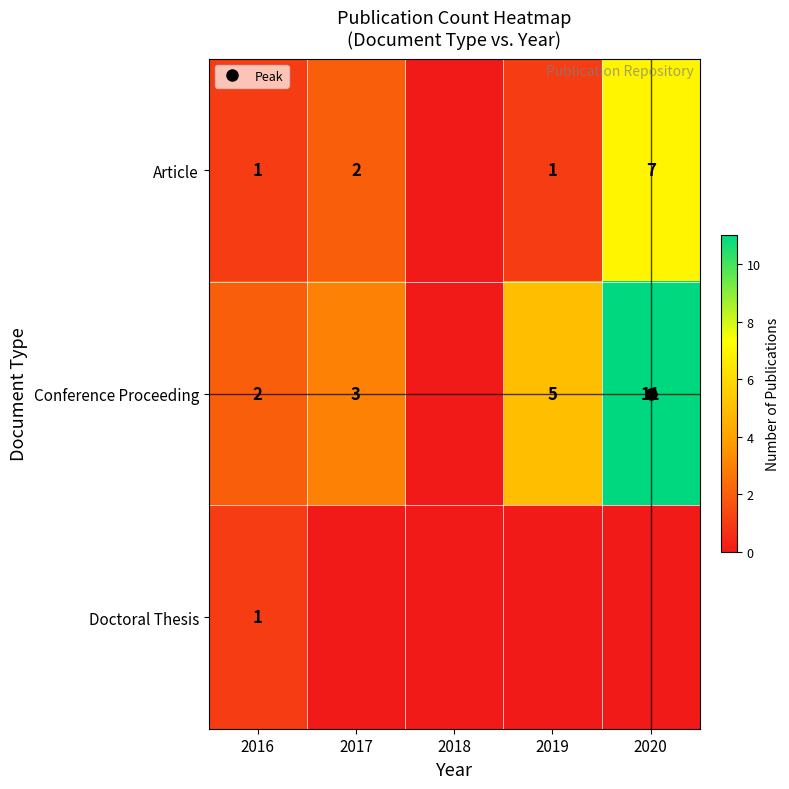

True or false: Doctoral Thesis has a value of 1 at 2016.

True